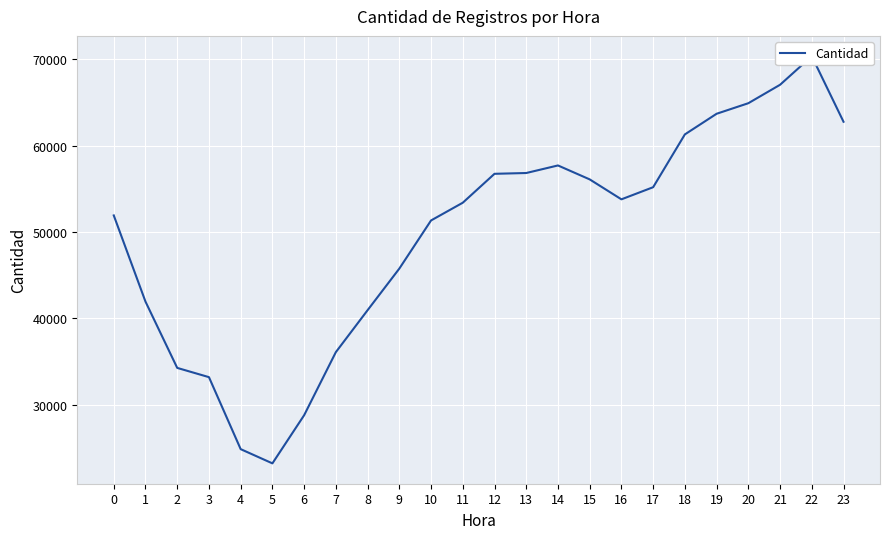

Which has a higher value, 0 or 11?

11